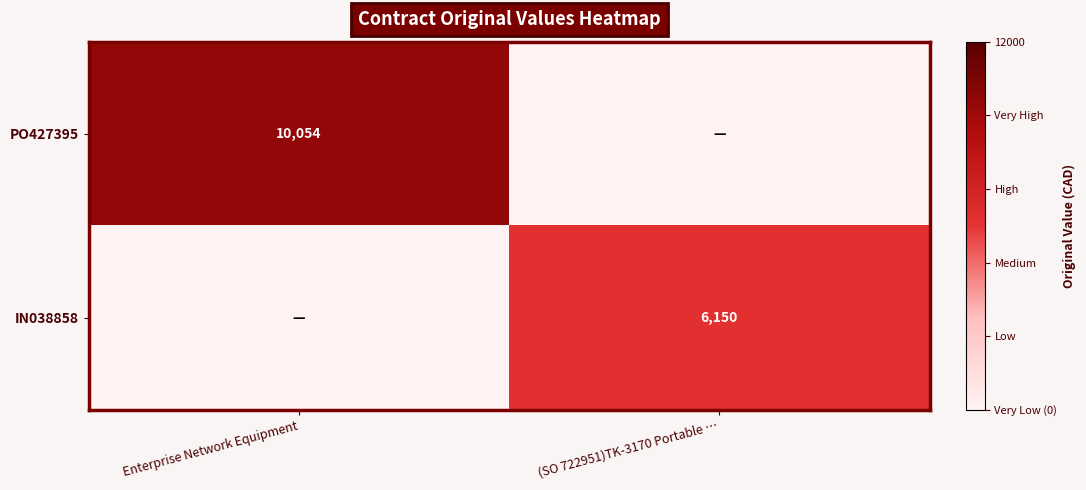

The value of PO427395 at Enterprise Network Equipment is 10054. True or false?

True